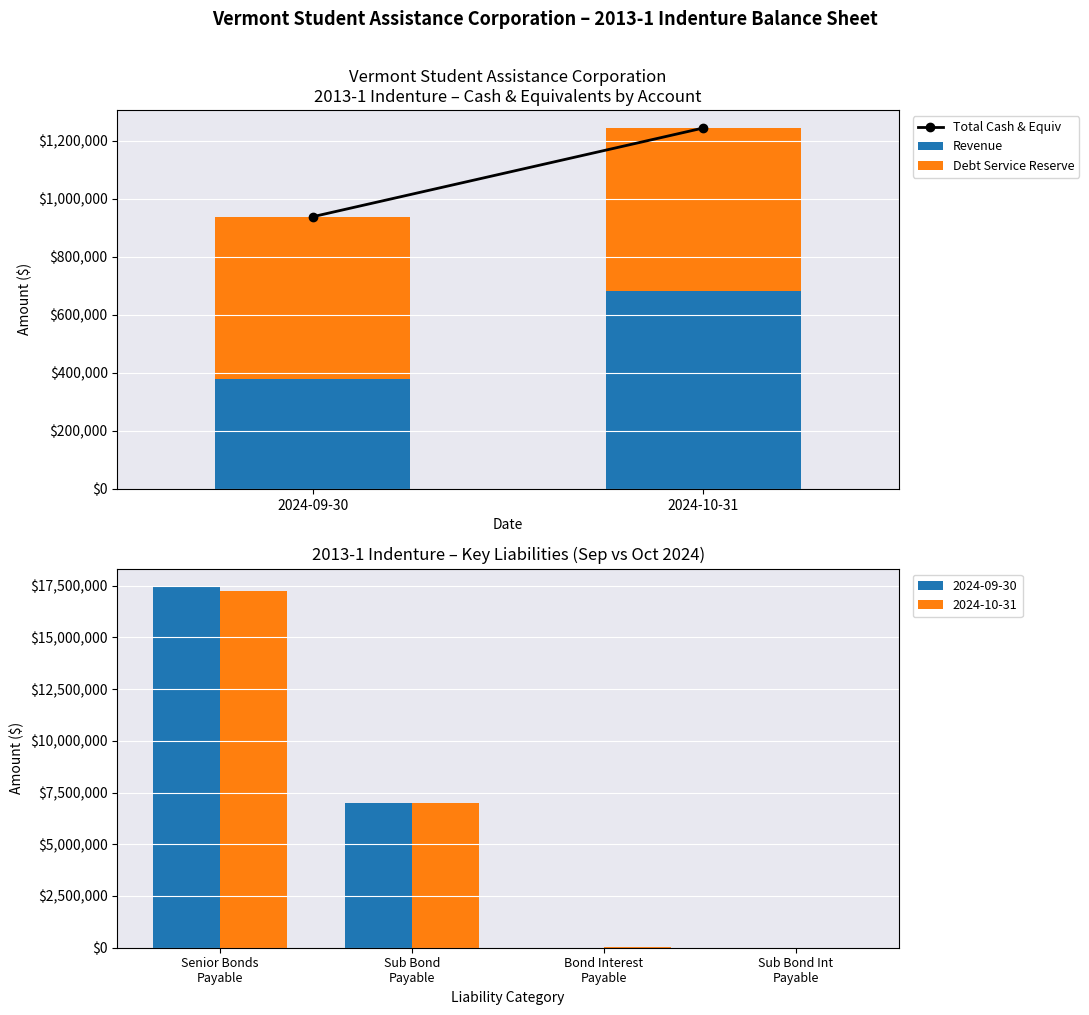

List the labels in order of value, smallest first.

2024-09-30, 2024-10-31